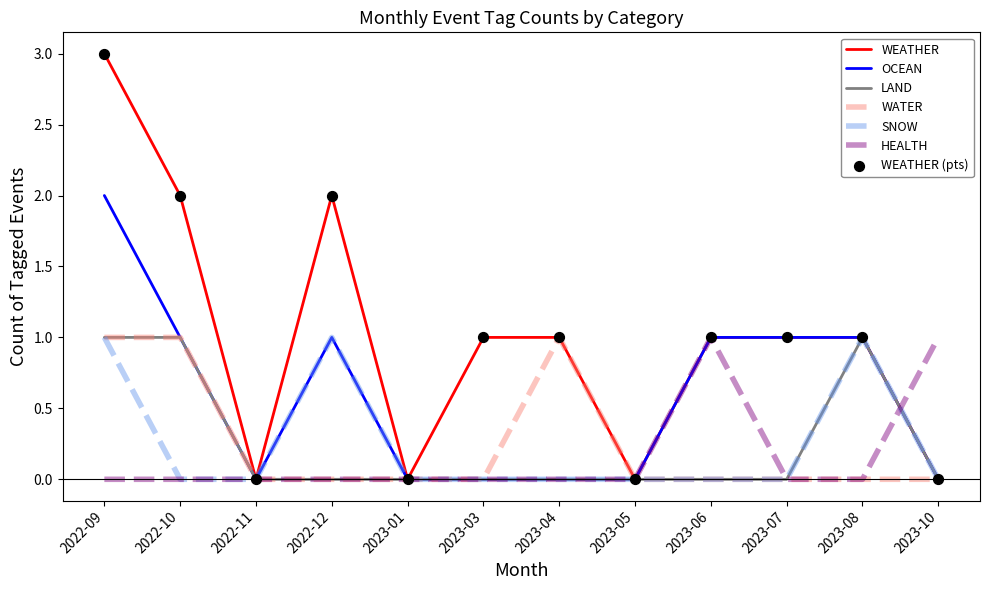

What is the total value across all series at 2022-12?

4